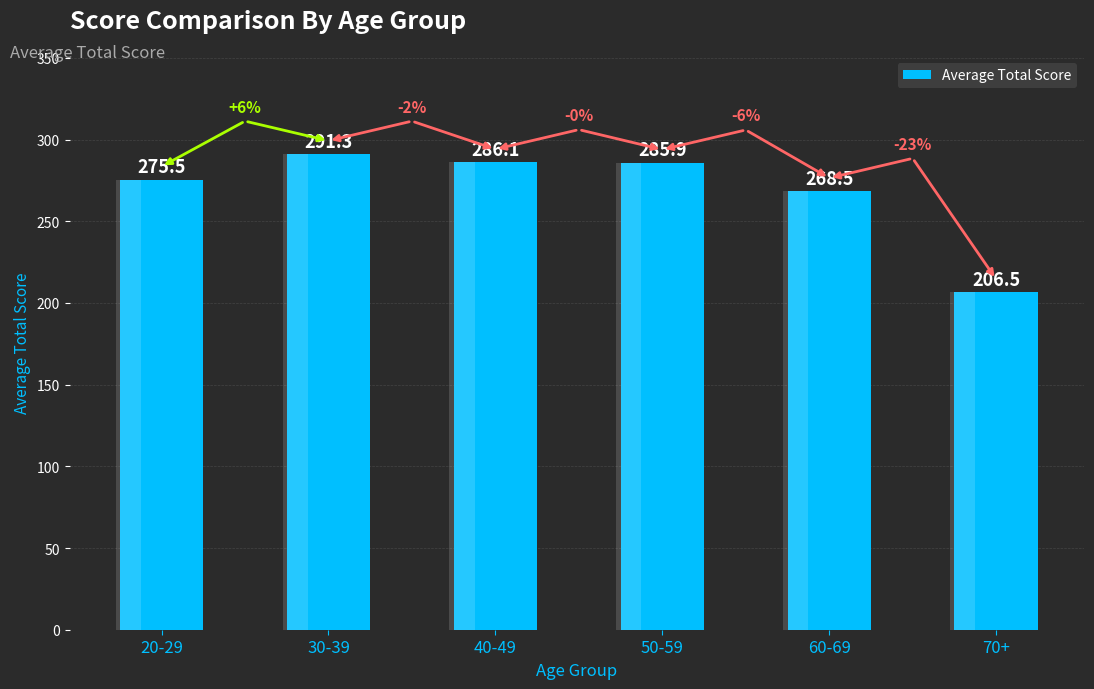

Reading left to right, list all the values displayed in this chart.

275.5	291.3	286.1	285.9	268.5	206.5